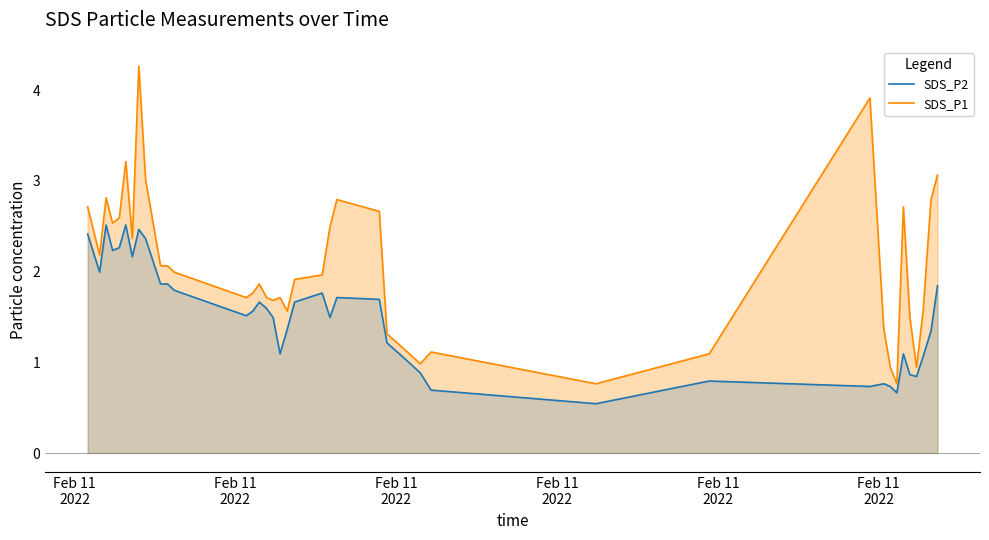

What is the total value across all series at 11?

3.8